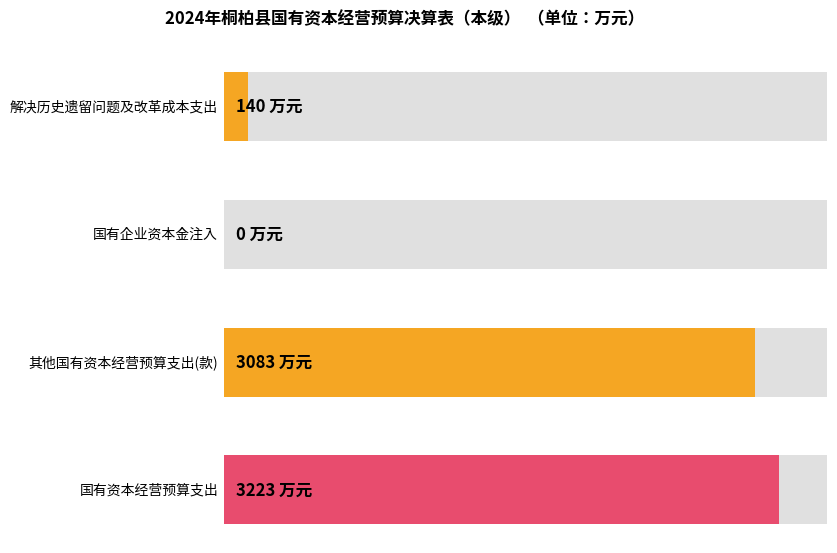

True or false: the data shows 3083 at 其他国有资本经营预算支出(款).

True